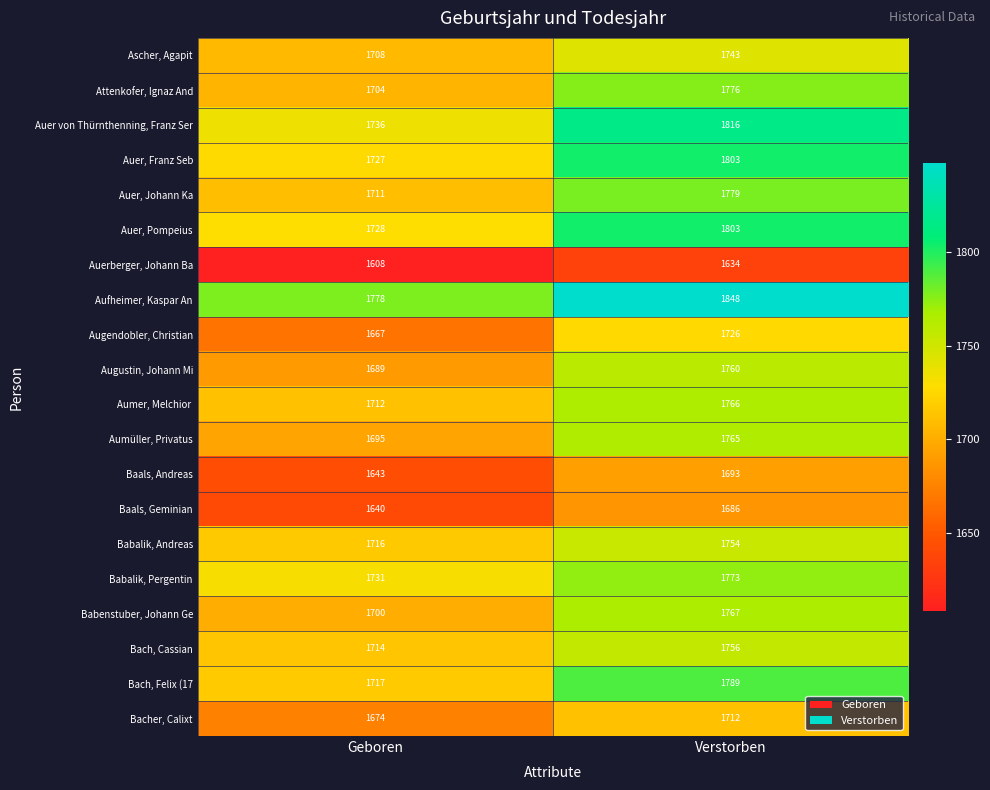

What is the sum of all Auer von Thürnthenning, Franz Ser values?

3552